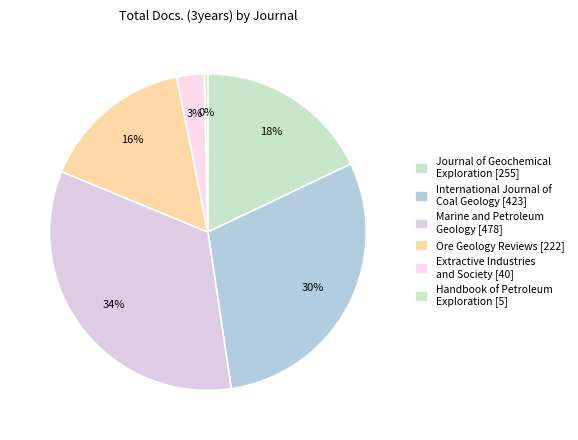

How many slices are in this pie chart?

6